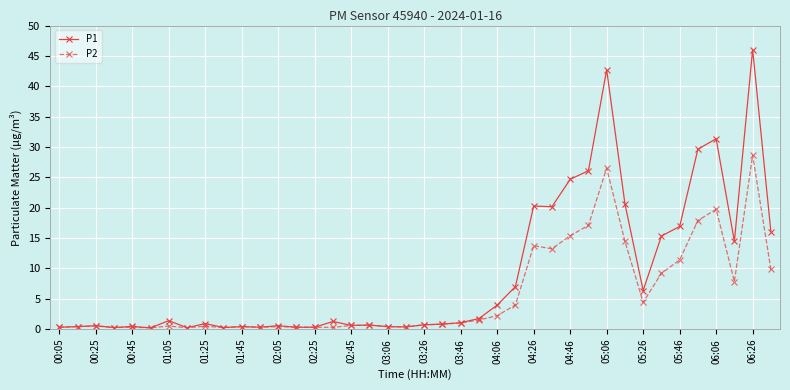

What are all the series names shown in the legend?

P1, P2